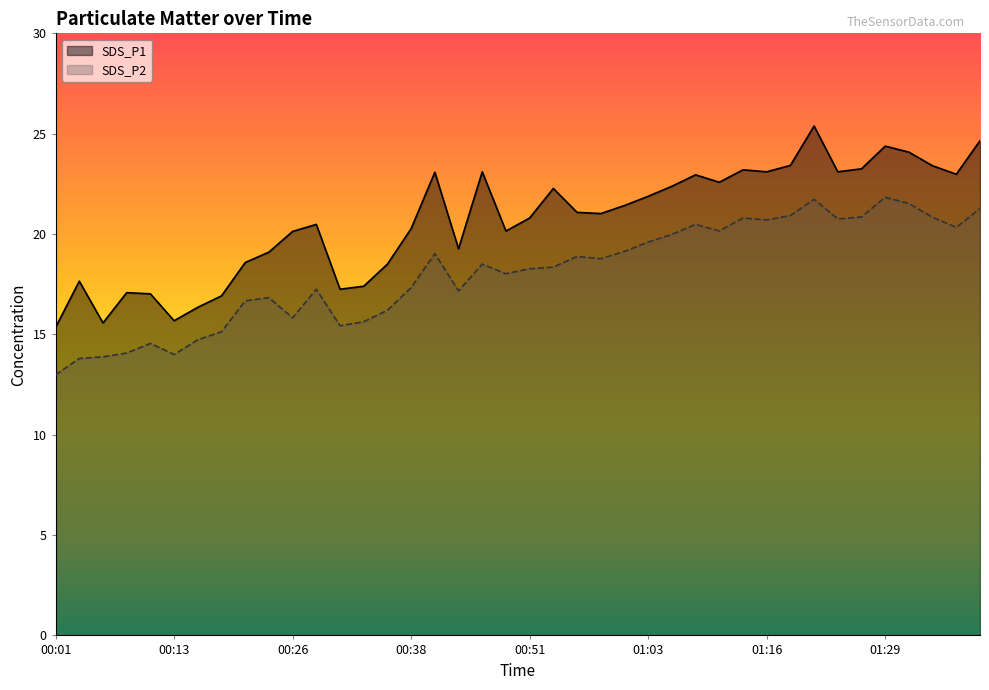

What is the average value of the SDS_P2 series?

18.1